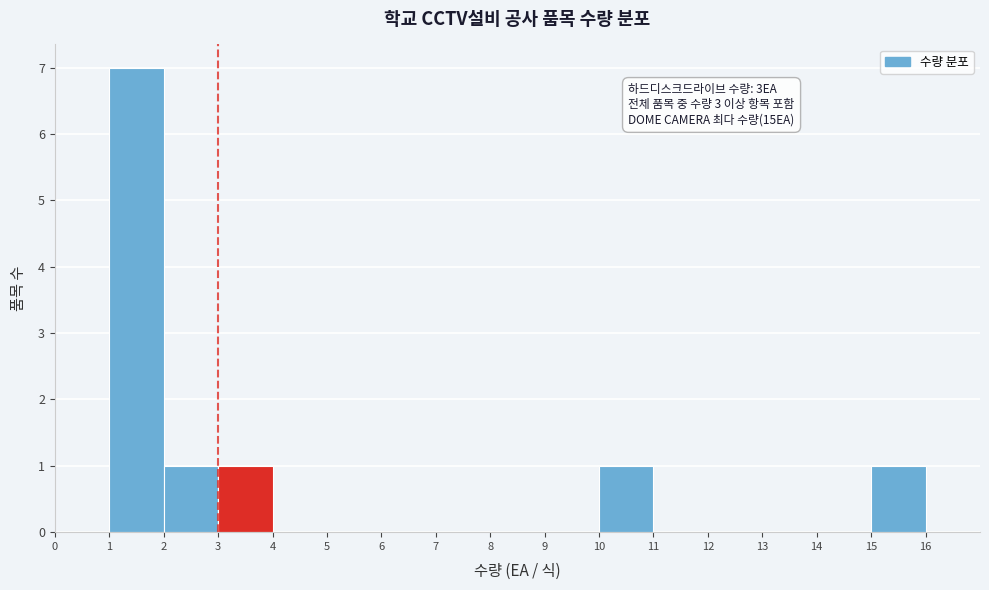

Which range on the x-axis has the tallest bar?

1 to 2